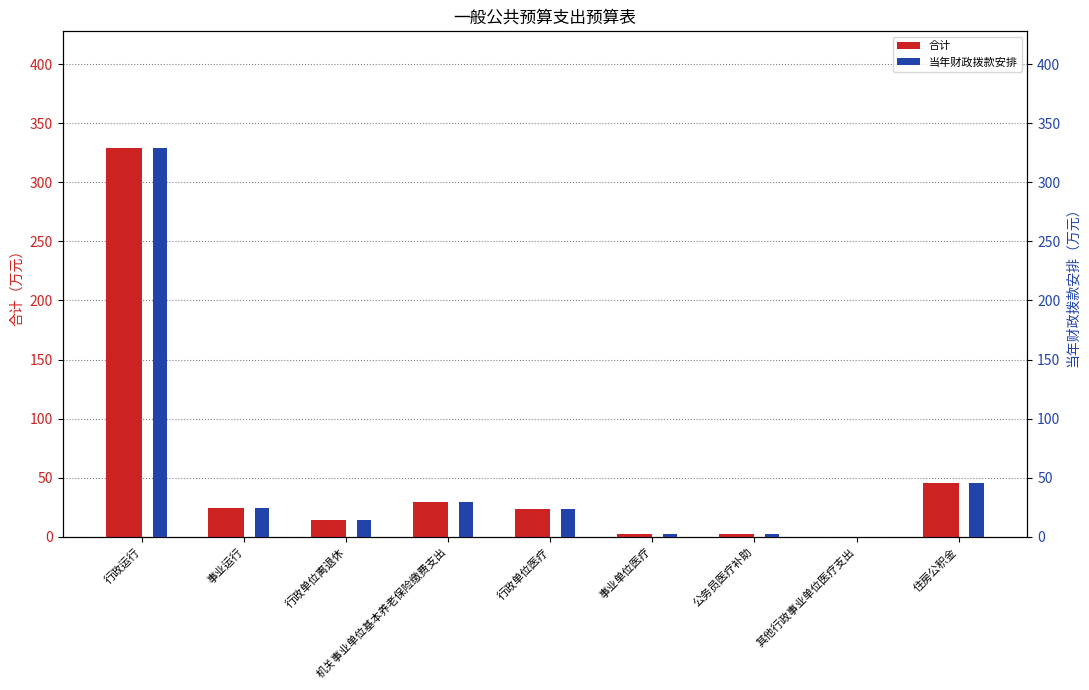

List the series in order of their peak value, lowest first.

合计, 当年财政拨款安排